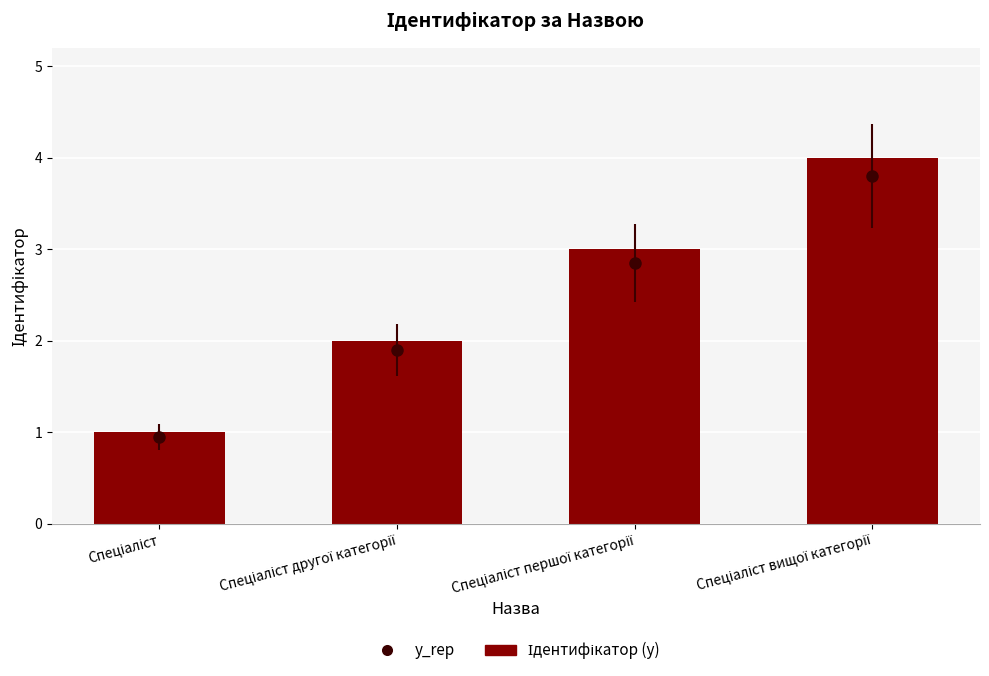

What is the difference between the values at Спеціаліст другої категорії and Спеціаліст вищої категорії?

2